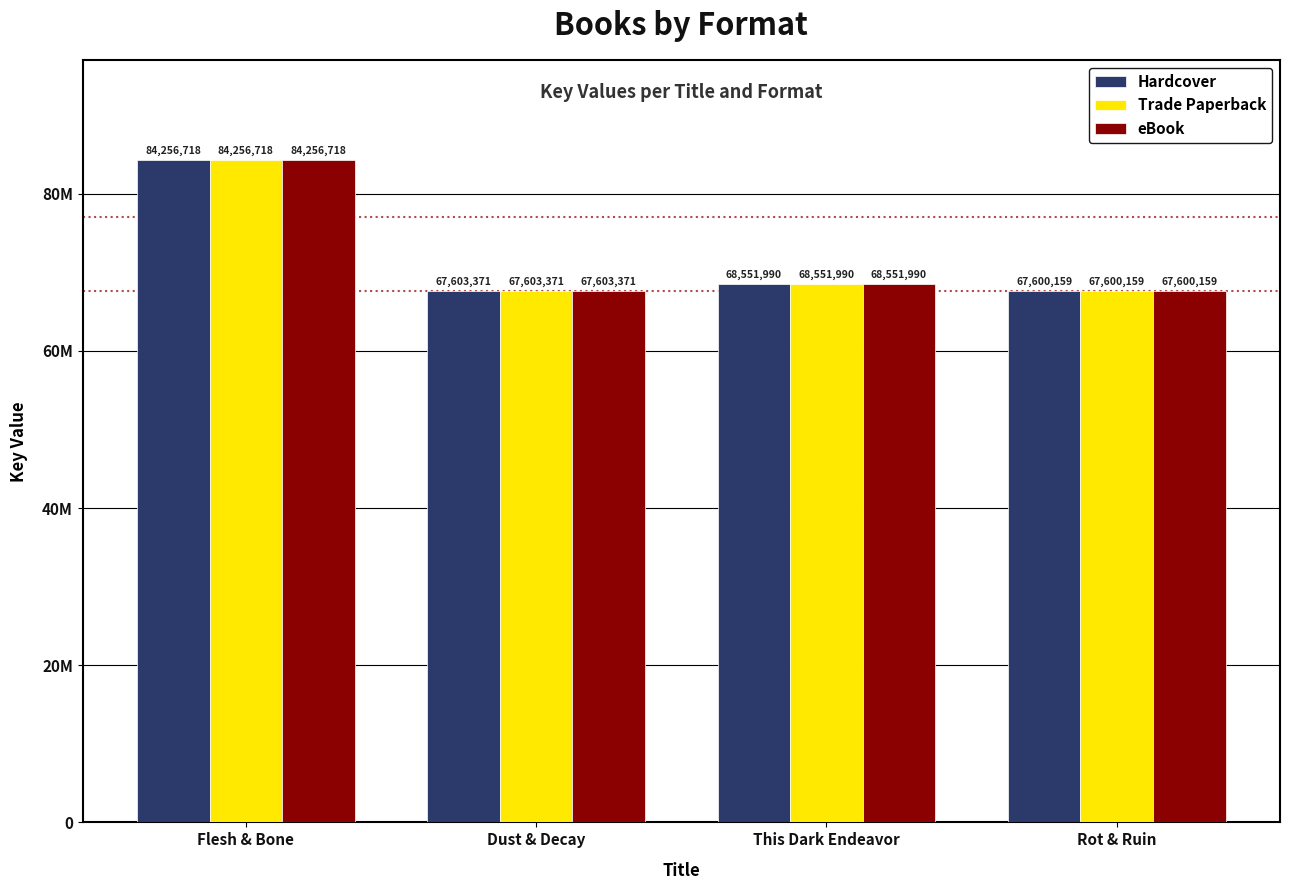

What are all the series names shown in the legend?

Hardcover, Trade Paperback, eBook